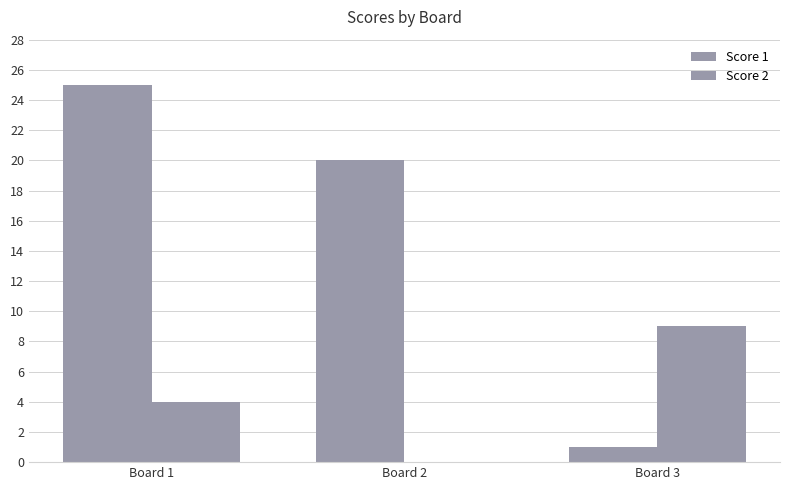

Does the chart contain stacked bars?

No